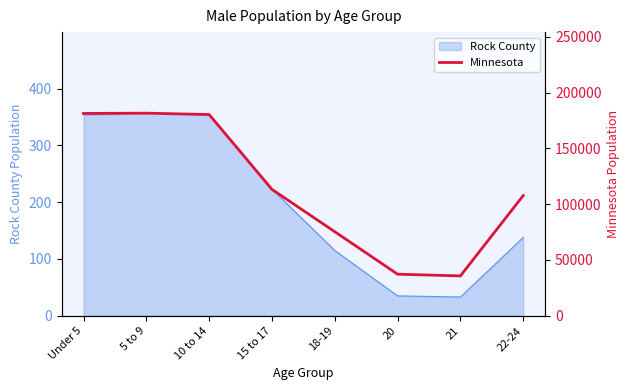

What position from the right is 18-19?

4